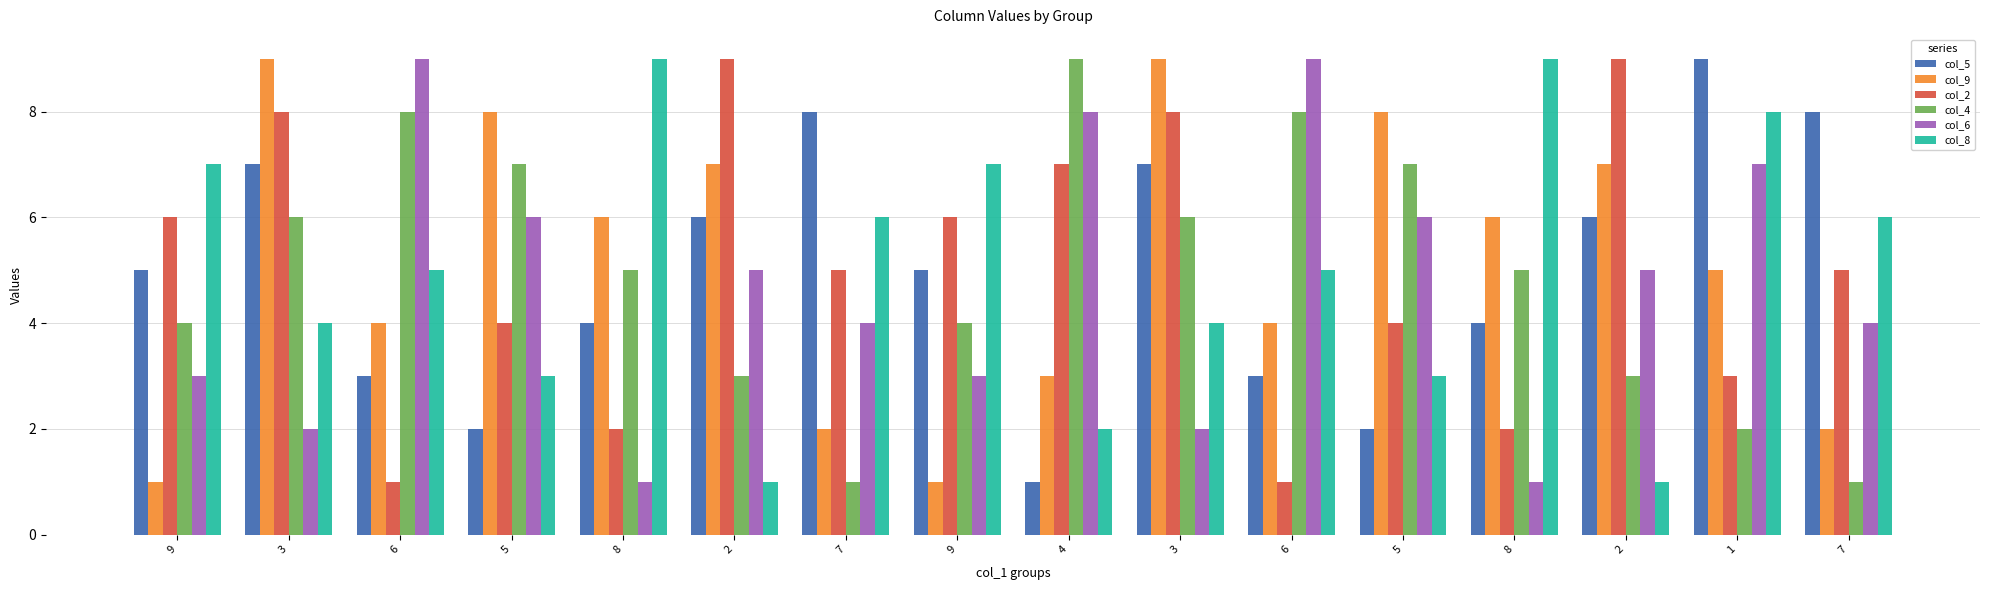

What is the smallest value displayed?

1